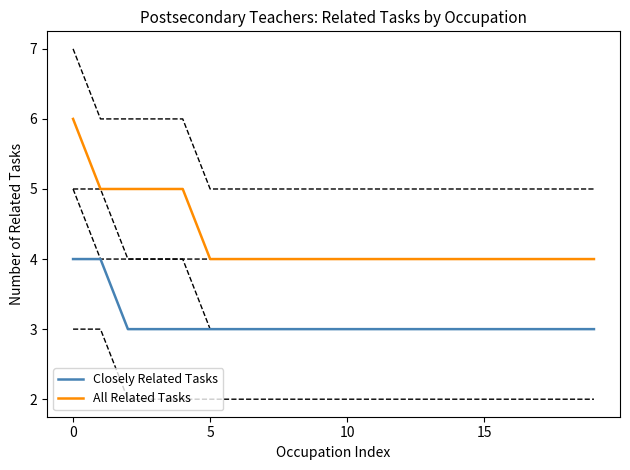

What is the value of the All Related Tasks point at the 4th from the left?

5